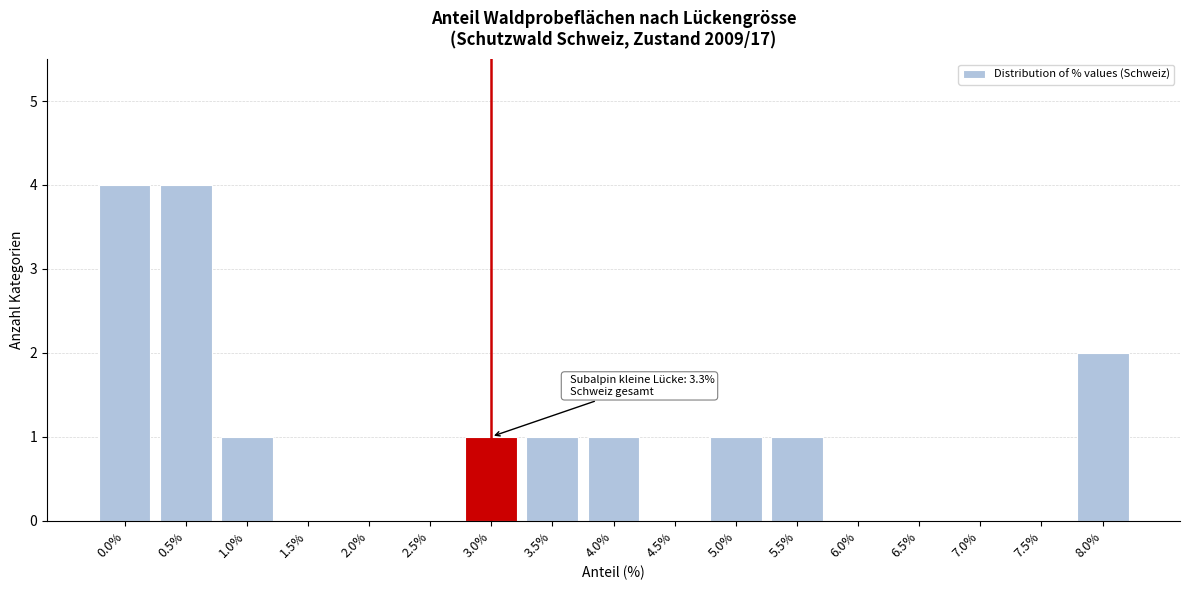

Reading left to right, extract all data points from this chart.

0.0%=4	0.5%=4	1.0%=1	1.5%=0	2.0%=0	2.5%=0	3.0%=1	3.5%=1	4.0%=1	4.5%=0	5.0%=1	5.5%=1	6.0%=0	6.5%=0	7.0%=0	7.5%=0	8.0%=2